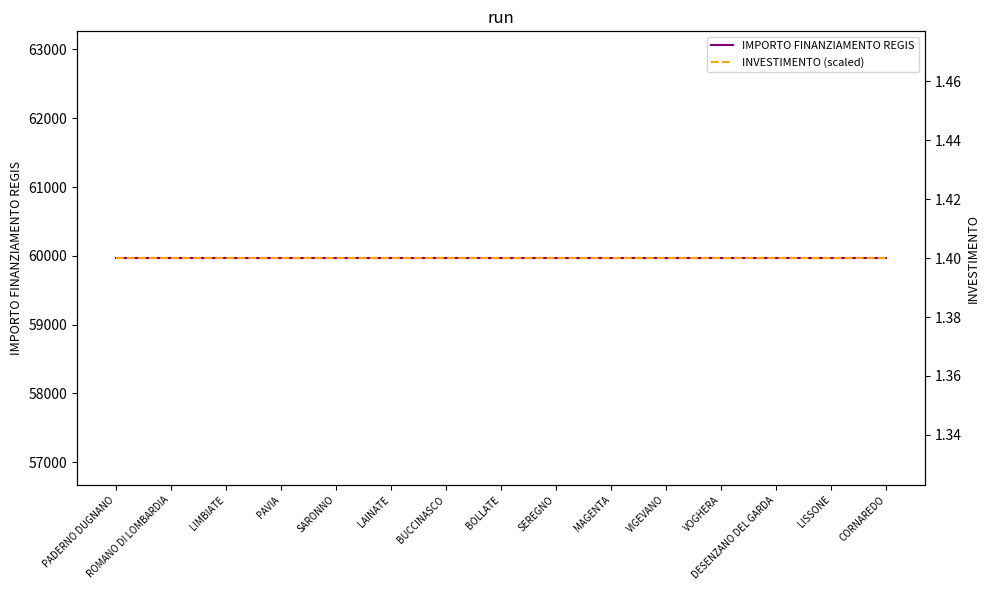

How many data points does each series have?

15